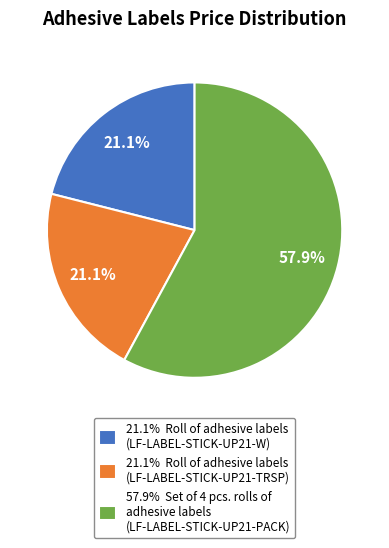

Is 57.9% Set of 4 pcs. rolls of adhesive labels (LF-LABEL-STICK-UP21-PACK) the majority of the pie?

Yes